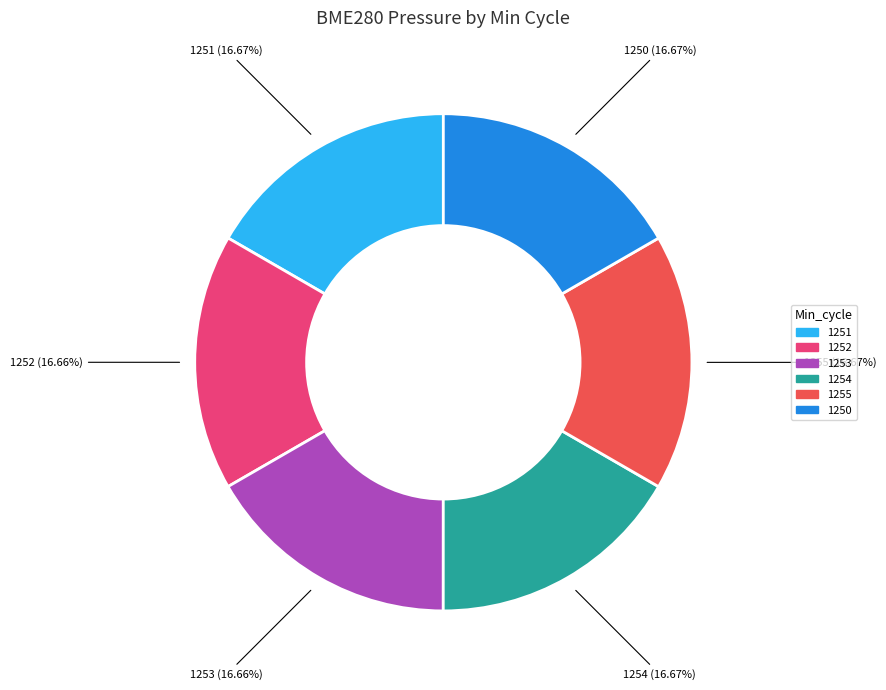

To the nearest percent, what portion does 1253 represent?

17%